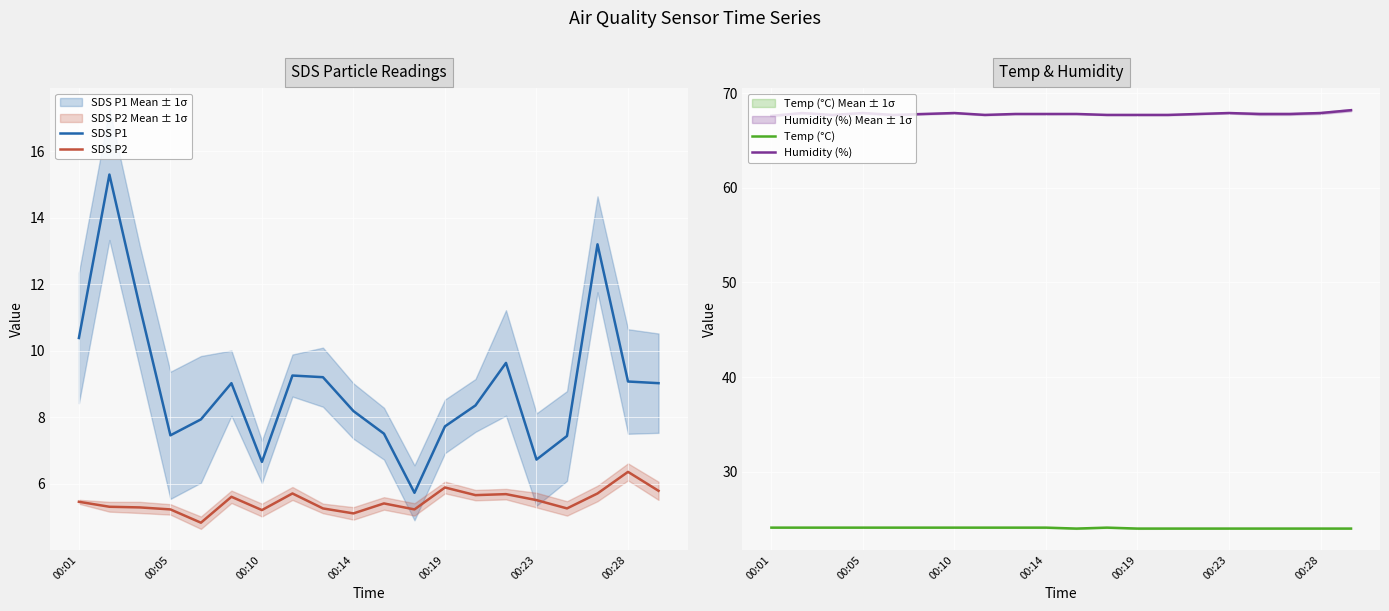

What are all the series names shown in the legend?

SDS P1, SDS P2, Temp (°C), Humidity (%)